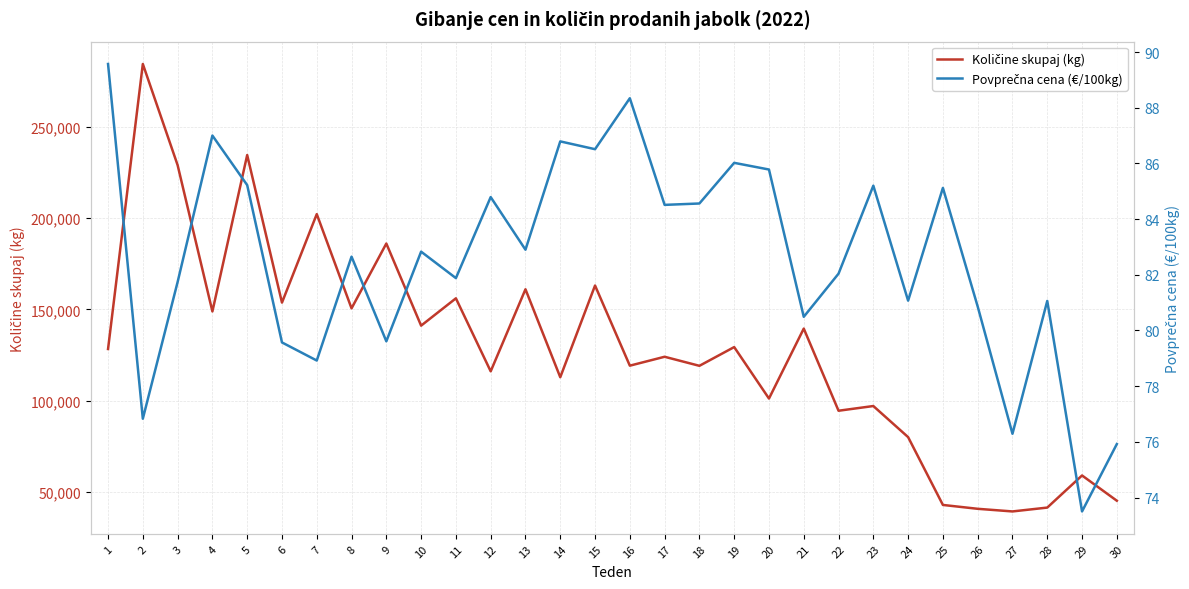

List the labels in order of Količine skupaj (kg) value, largest first.

2, 5, 3, 7, 9, 15, 13, 11, 6, 8, 4, 10, 21, 19, 1, 17, 16, 18, 12, 14, 20, 23, 22, 24, 29, 30, 25, 28, 26, 27